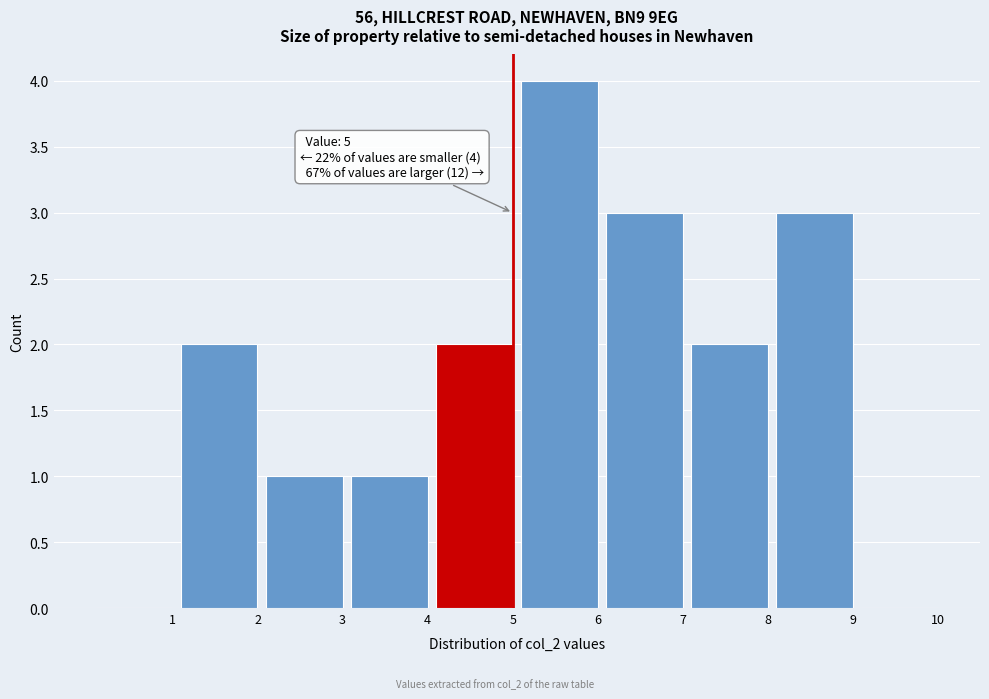

Reading left to right, what are all the values shown in this chart?

1=0	2=2	3=1	4=1	5=2	6=4	7=3	8=2	9=3	10=0